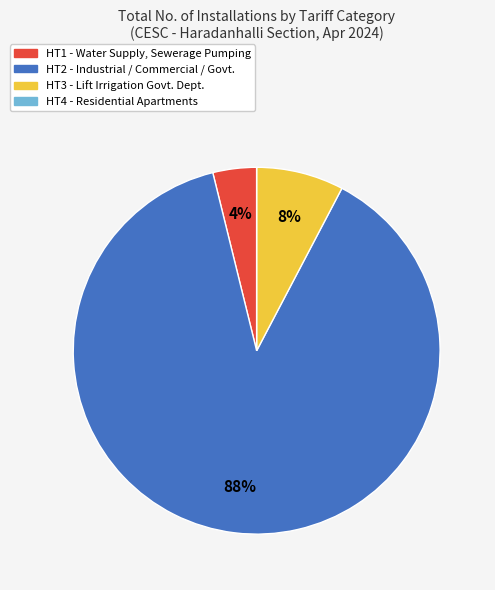

Combined, do HT2 and HT1 account for over 50%?

Yes